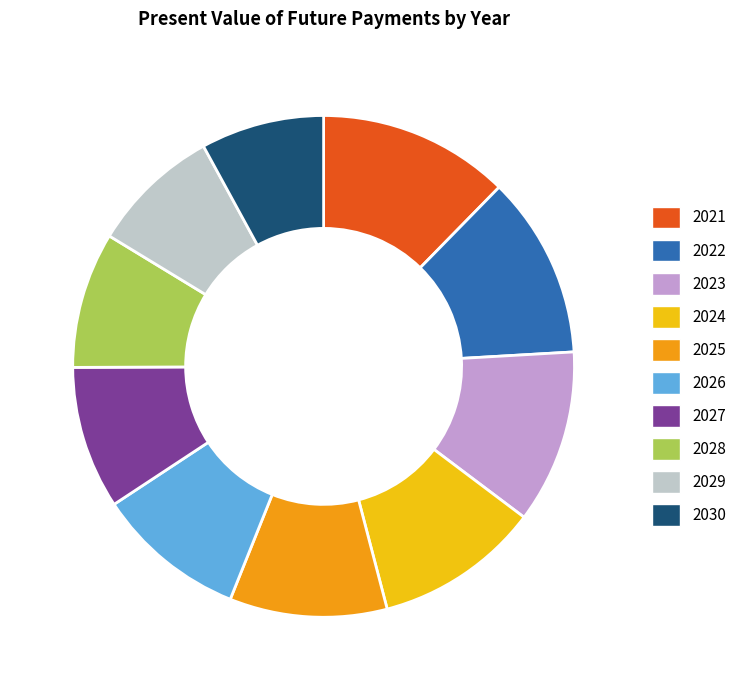

What is the largest slice in the pie chart?

2021